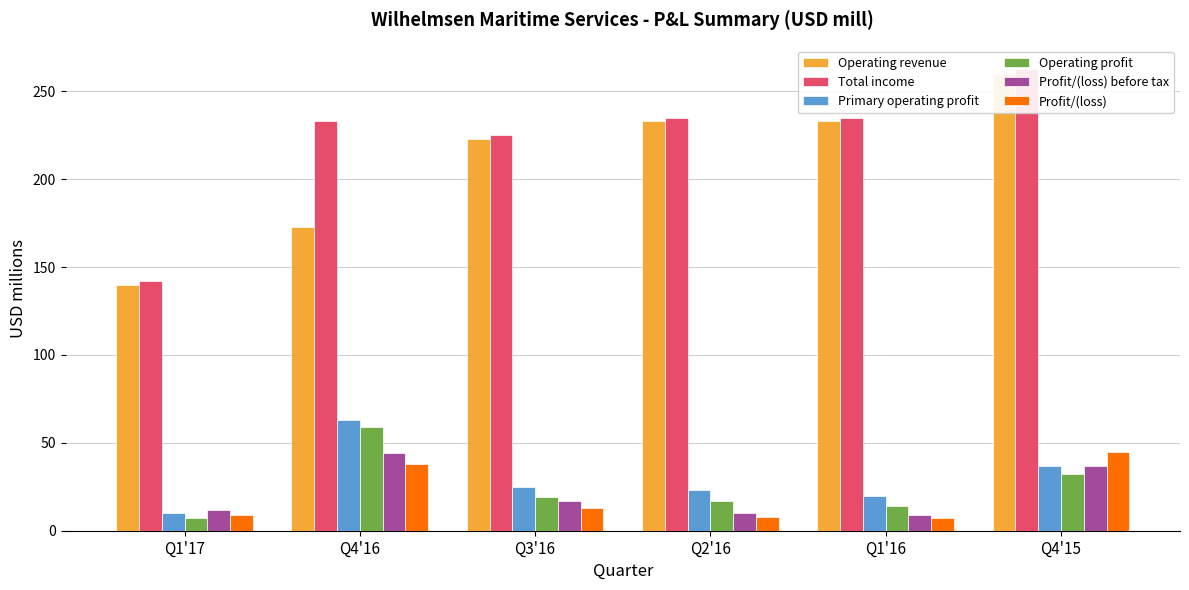

The Operating profit series shows 17 at Q2'16. True or false?

True